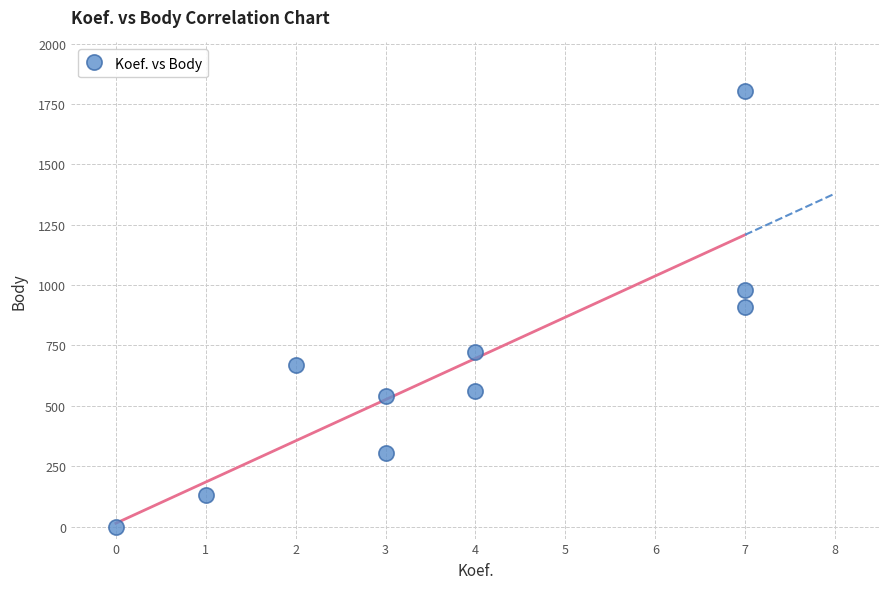

What is the average X value?

4